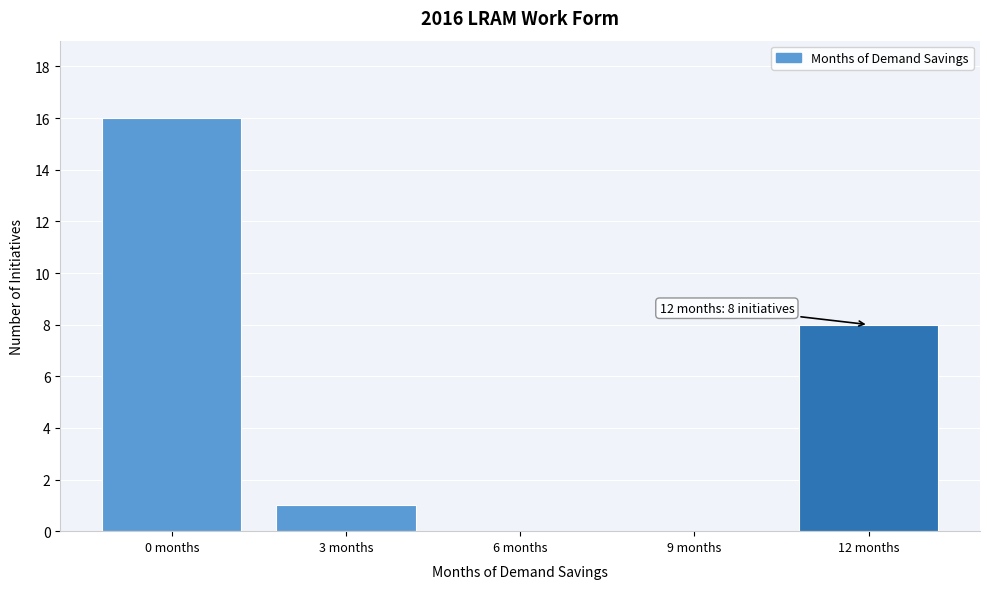

Reading right to left, list all the values displayed in this chart.

12 months=8	9 months=0	6 months=0	3 months=1	0 months=16